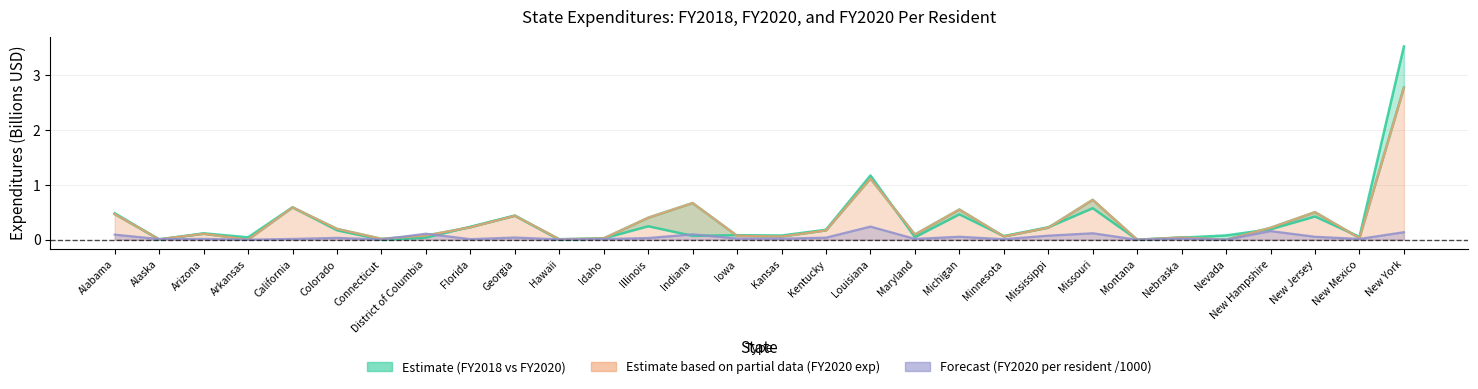

True or false: FY 2020 exp per resident and FY 2020 expenditures (billions) cross at least once.

True